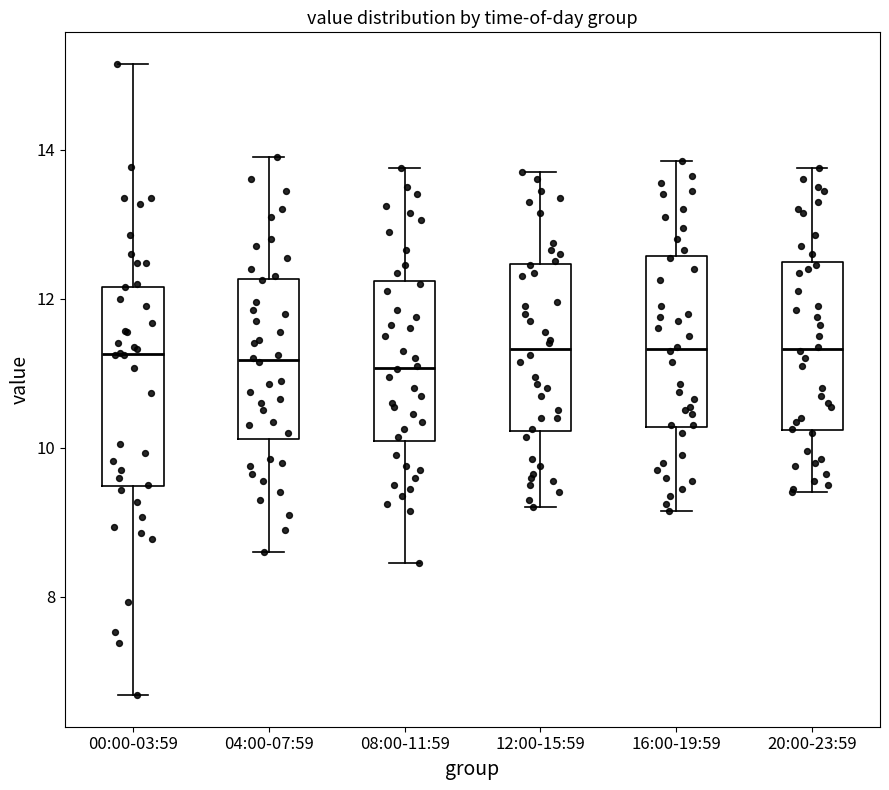

Reading left to right, read every box against the y-axis: the position of its median line, the range the box covers, and the ends of its whiskers. The values are not printed on the chart, so give them approximately, as read against the axis.

00:00-03:59: median 11.2, box 9.4 to 12.2, whiskers 6.6 to 15.2
04:00-07:59: median 11.2, box 10.2 to 12.2, whiskers 8.6 to 14.0
08:00-11:59: median 11.0, box 10.0 to 12.2, whiskers 8.4 to 13.8
12:00-15:59: median 11.4, box 10.2 to 12.4, whiskers 9.2 to 13.8
16:00-19:59: median 11.4, box 10.2 to 12.6, whiskers 9.2 to 13.8
20:00-23:59: median 11.4, box 10.2 to 12.4, whiskers 9.4 to 13.8